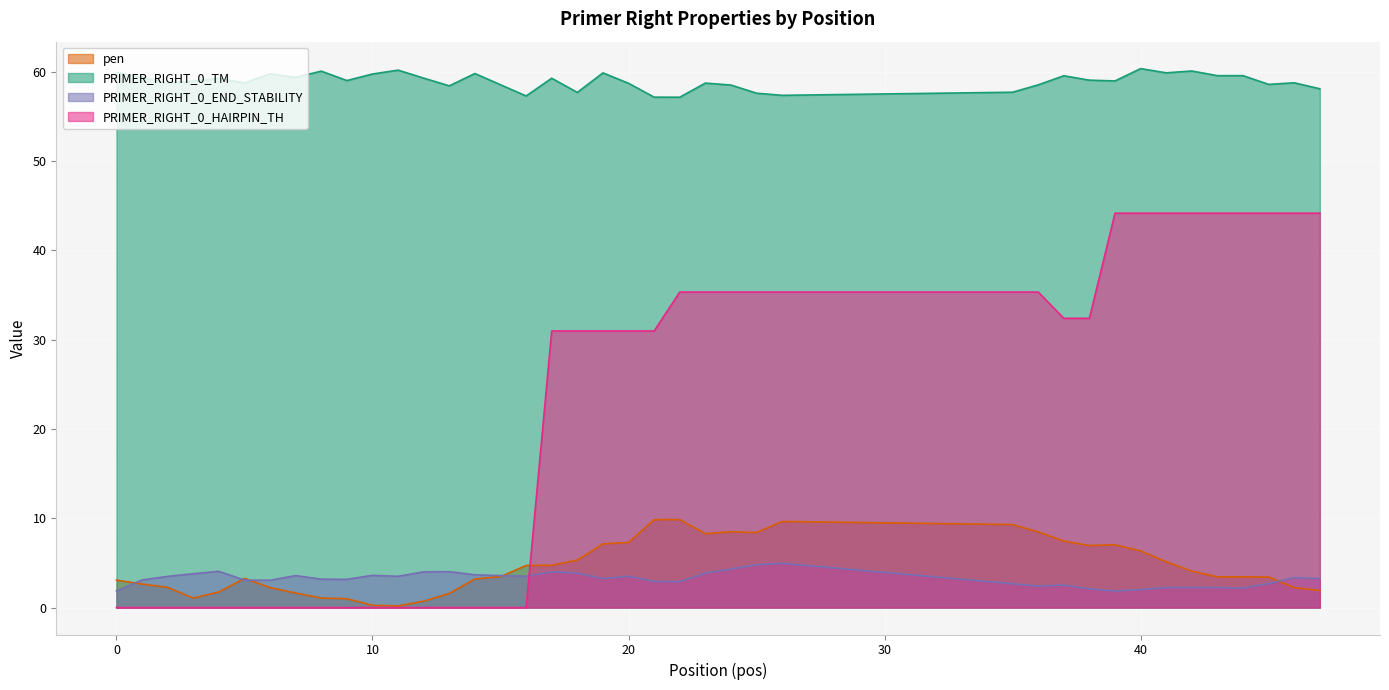

Reading left to right, what are all the values shown in this chart?

pen: 3.1	2.6	2.3	1.1	1.7	3.3	2.2	1.6	1.1	1.0	0.3	0.2	0.7	1.6	3.2	3.5	4.7	4.7	5.3	7.1	7.3	9.8	9.9	8.3	8.5	8.4	9.6	9.3	8.5	7.5	6.9	7.0	6.3	5.1	4.1	3.4	3.4	3.4	2.2	1.9
PRIMER_RIGHT_0_TM: 59.9	59.4	58.7	58.9	59.3	58.7	59.8	59.4	60.1	59.0	59.7	60.2	59.3	58.4	59.8	58.5	57.3	59.3	57.7	59.9	58.7	57.2	57.1	58.7	58.5	57.6	57.4	57.7	58.5	59.5	59.1	59.0	60.3	59.9	60.1	59.6	59.6	58.6	58.8	58.1
PRIMER_RIGHT_0_END_STABILITY: 1.9	3.1	3.5	3.8	4.1	3.1	3.1	3.6	3.2	3.2	3.6	3.5	4.0	4.0	3.7	3.6	3.5	4.0	3.9	3.2	3.5	2.9	2.9	3.9	4.3	4.8	5.0	2.7	2.4	2.5	2.1	1.9	2.0	2.2	2.2	2.2	2.2	2.7	3.4	3.2
PRIMER_RIGHT_0_HAIRPIN_TH: 0.0	0.0	0.0	0.0	0.0	0.0	0.0	0.0	0.0	0.0	0.0	0.0	0.0	0.0	0.0	0.0	0.0	31.0	31.0	31.0	31.0	31.0	35.3	35.3	35.3	35.3	35.3	35.3	35.3	32.4	32.4	44.2	44.2	44.2	44.2	44.2	44.2	44.2	44.2	44.2